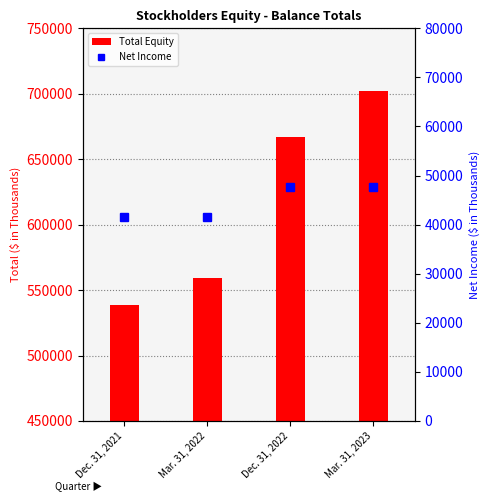

What is the spread (max minus min) of values at Dec. 31, 2021?

497345